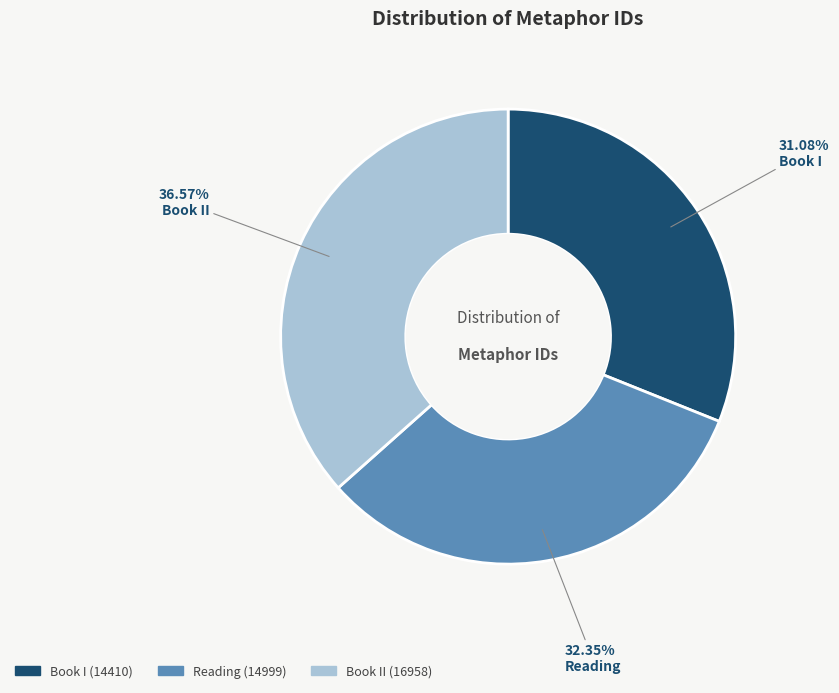

Is there any slice that represents more than half of the pie?

No